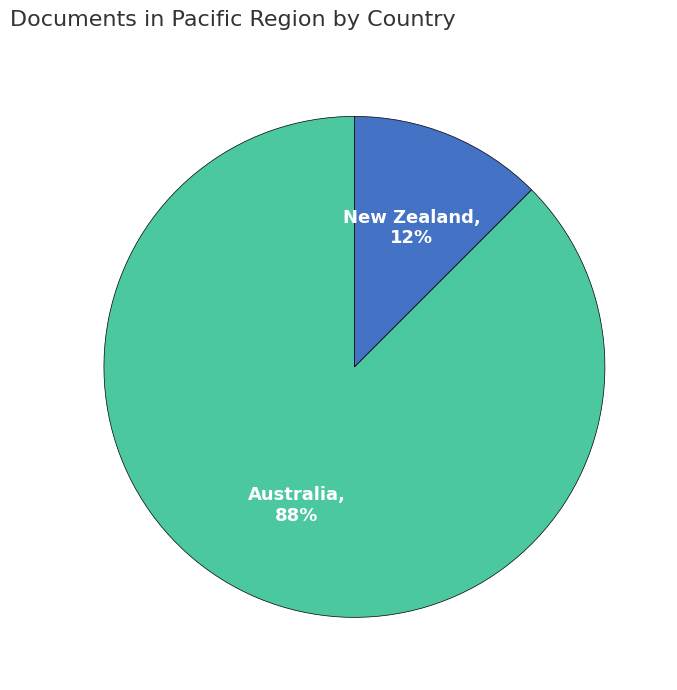

Is the sum of New Zealand and Australia greater than half?

Yes